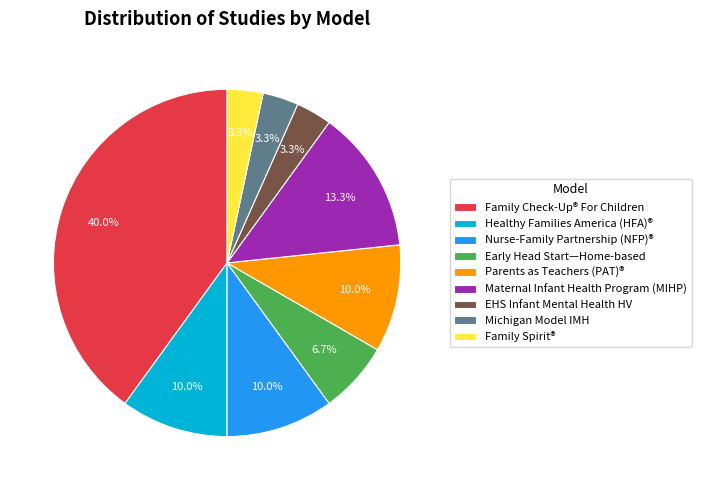

What percentage do Maternal Infant Health Program (MIHP) and Healthy Families America (HFA)® together represent?

23.3%